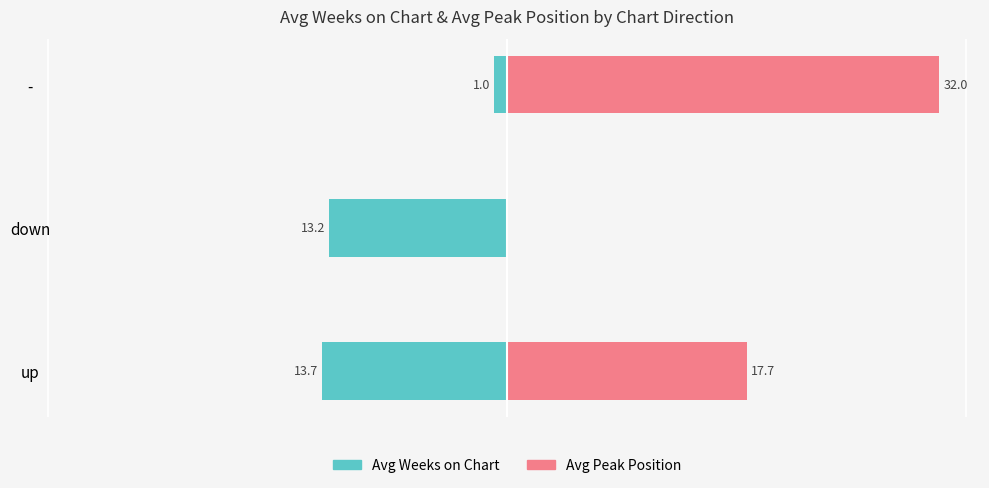

List the series in order of their peak value, lowest first.

Avg Weeks on Chart, Avg Peak Position